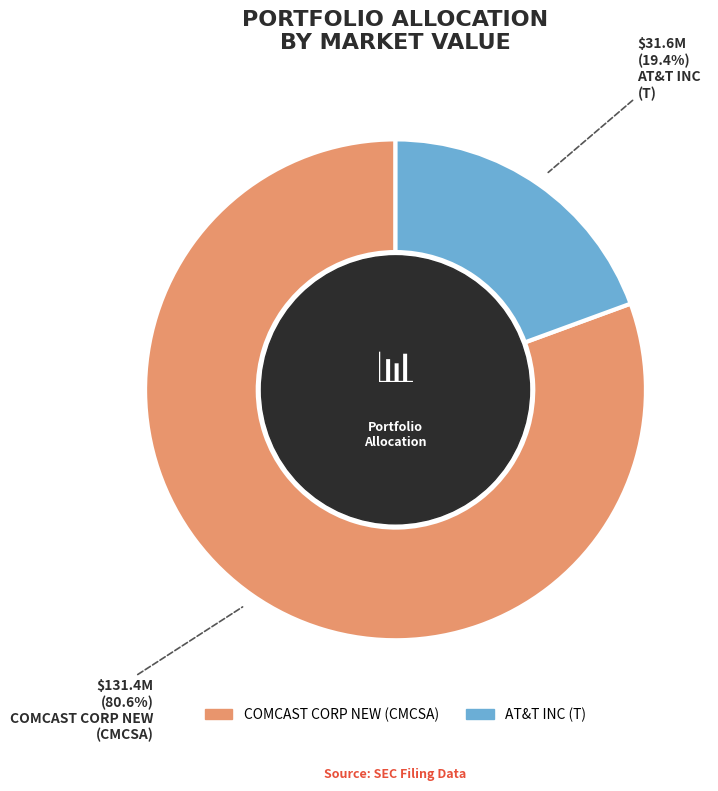

Is it true that AT&T INC is 19% of the pie?

True